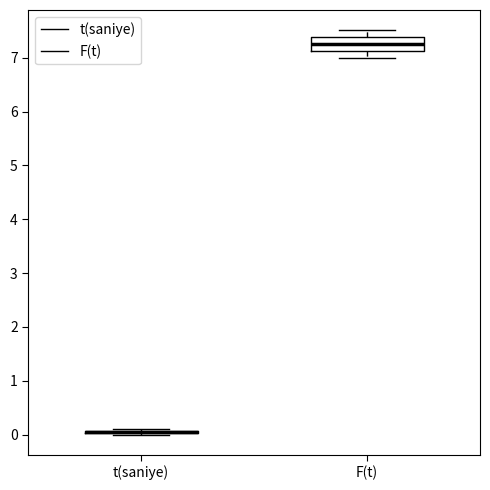

Where does the lower whisker of the box for F(t) end on the y-axis? The values are not printed on the chart, so give them approximately, as read against the axis.

7.0